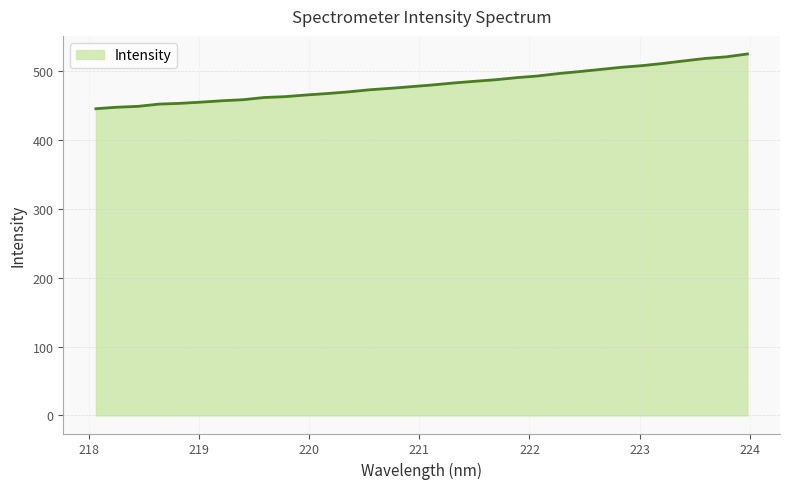

What is the minimum value shown in the chart?

445.2